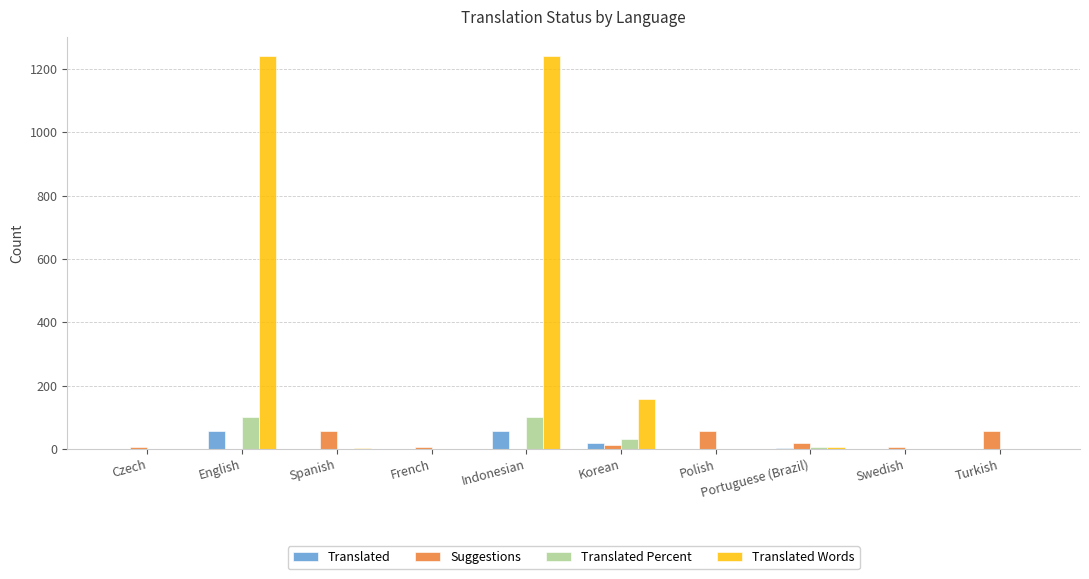

How many categories are shown in the chart?

10